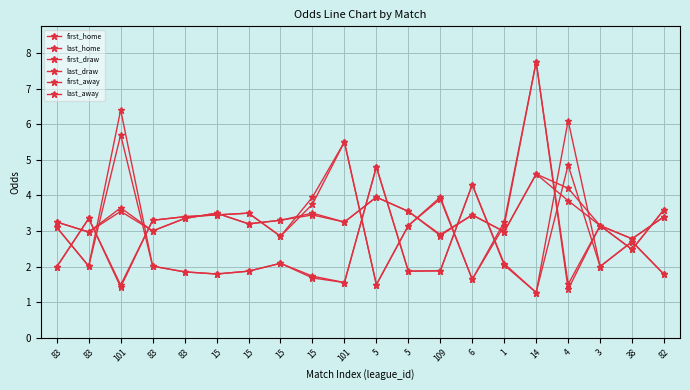

Is this an area chart (filled region under the line)?

No